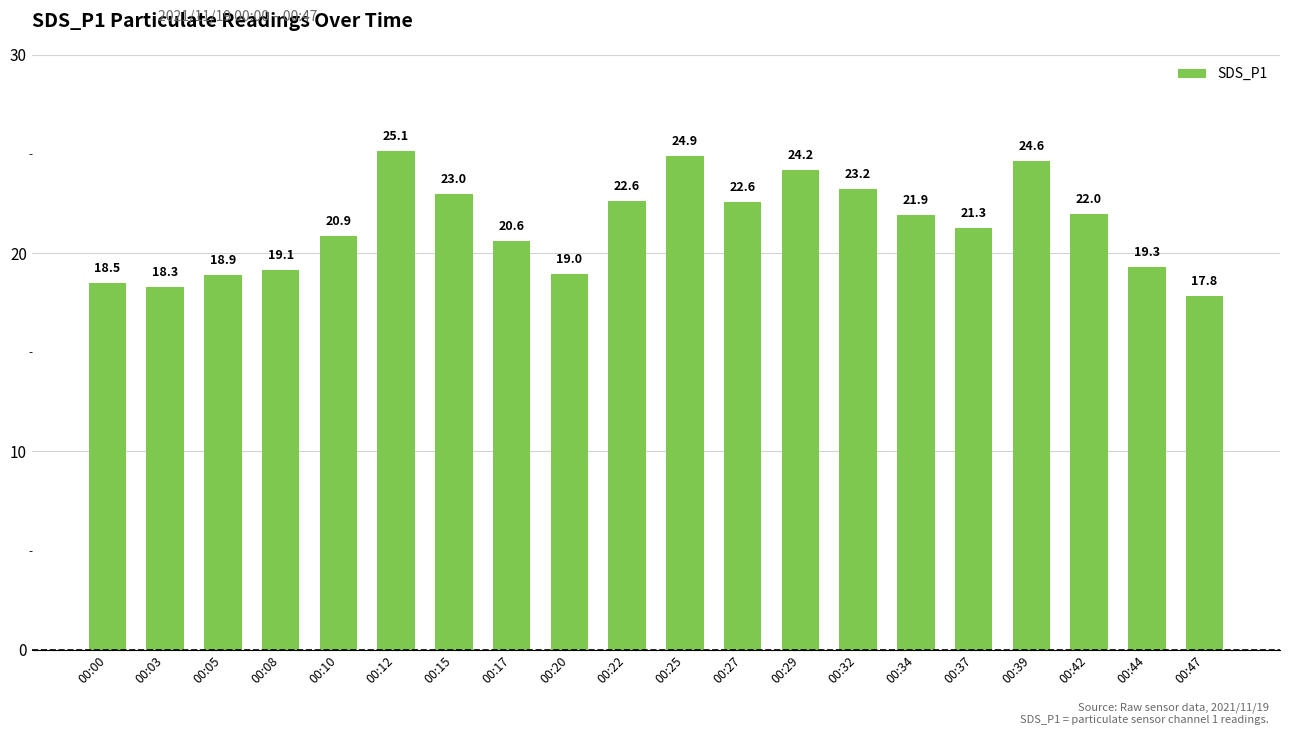

The value at 00:00 is 18.5. True or false?

True